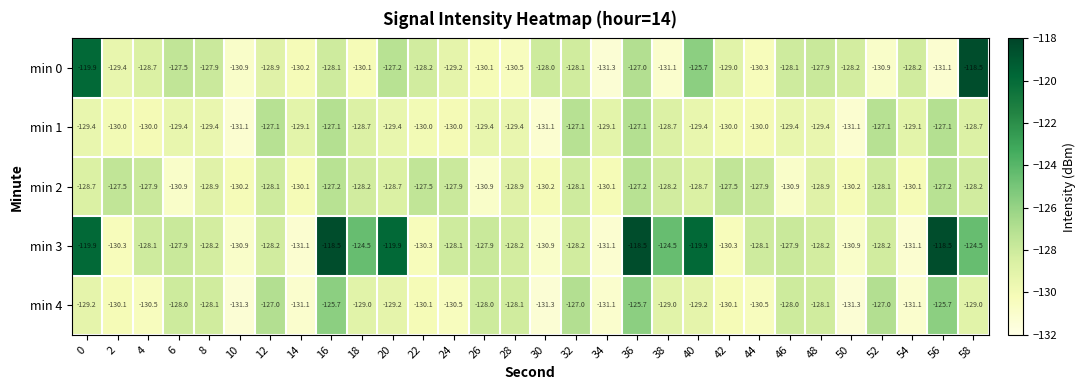

What is the difference between the min 1 values at 14 and 4?

0.9